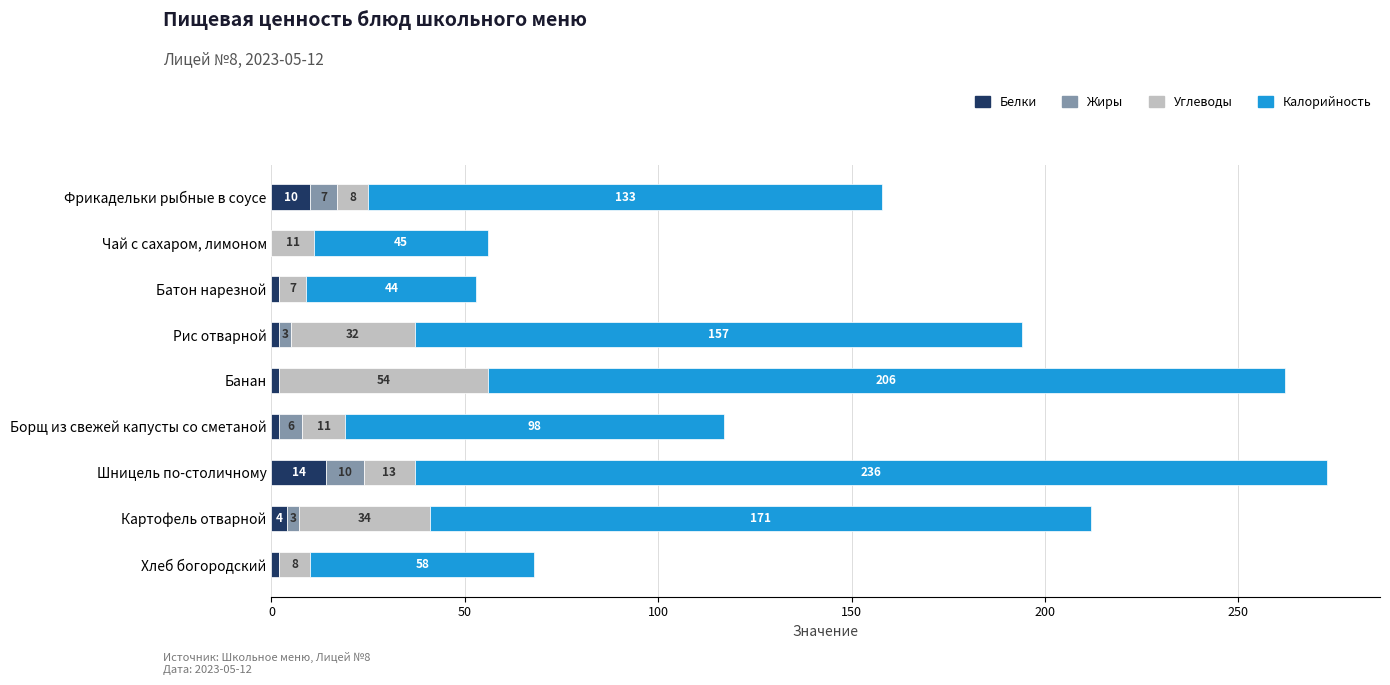

The Белки series shows 2 at Рис отварной. True or false?

True